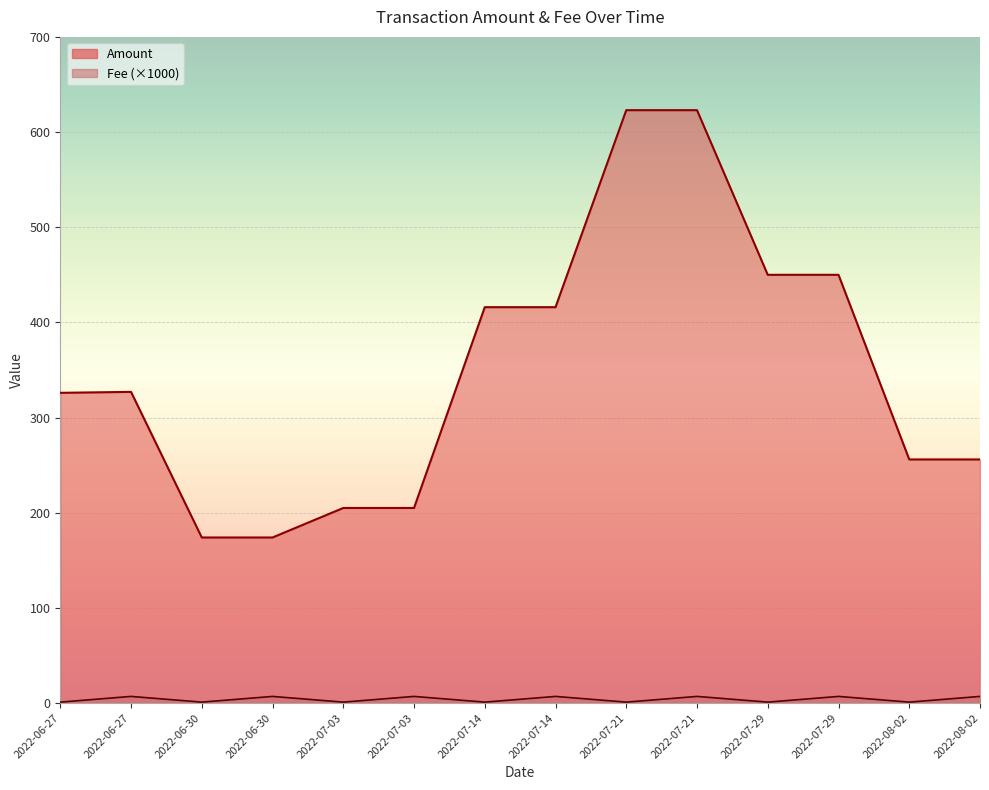

Which series has the largest total across all categories?

Amount